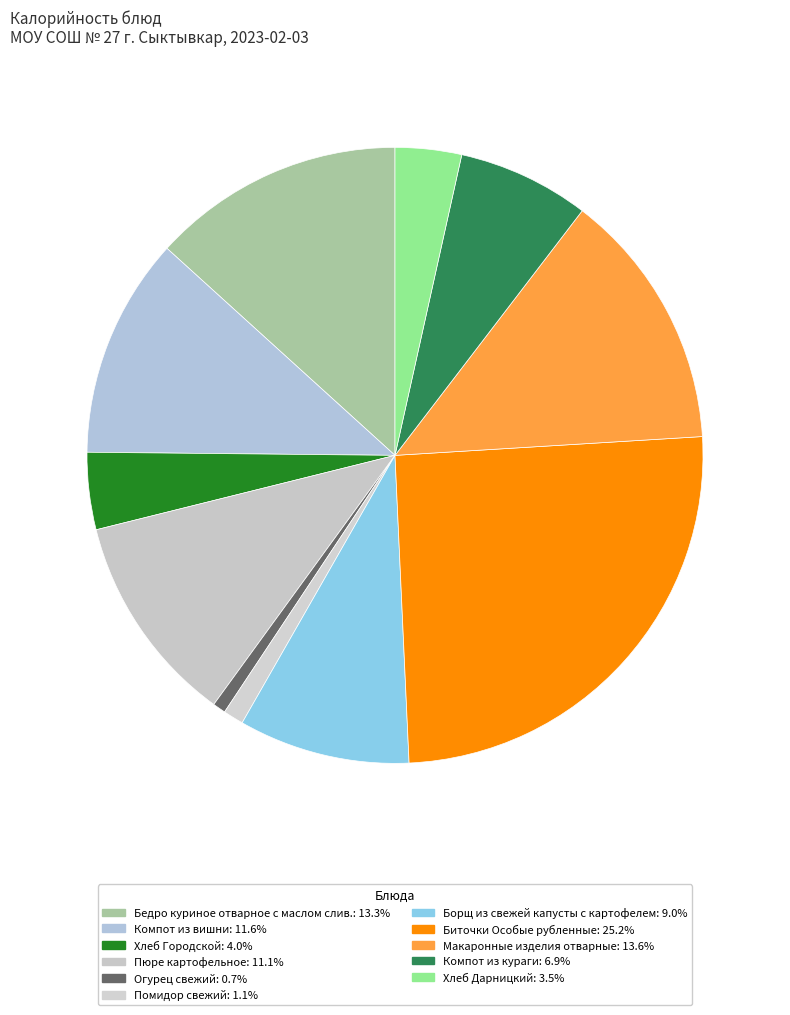

What is the largest slice in the pie chart?

Биточки Особые рубленные